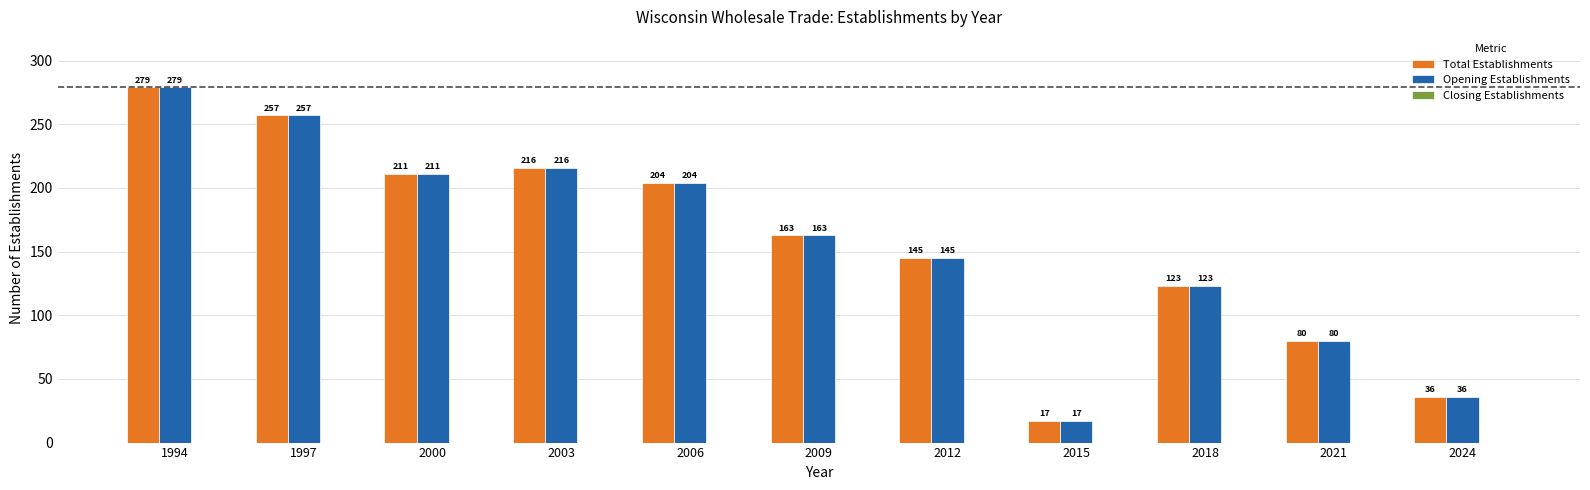

Which category has the highest value across all series?

1994